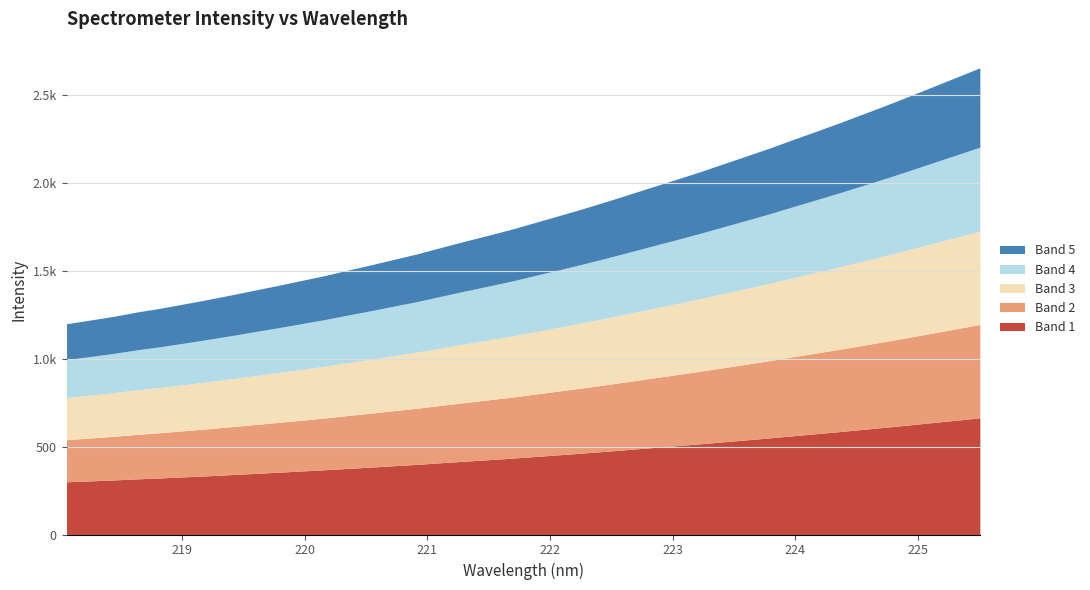

What is the change in value from 15 to 27?

+463.8